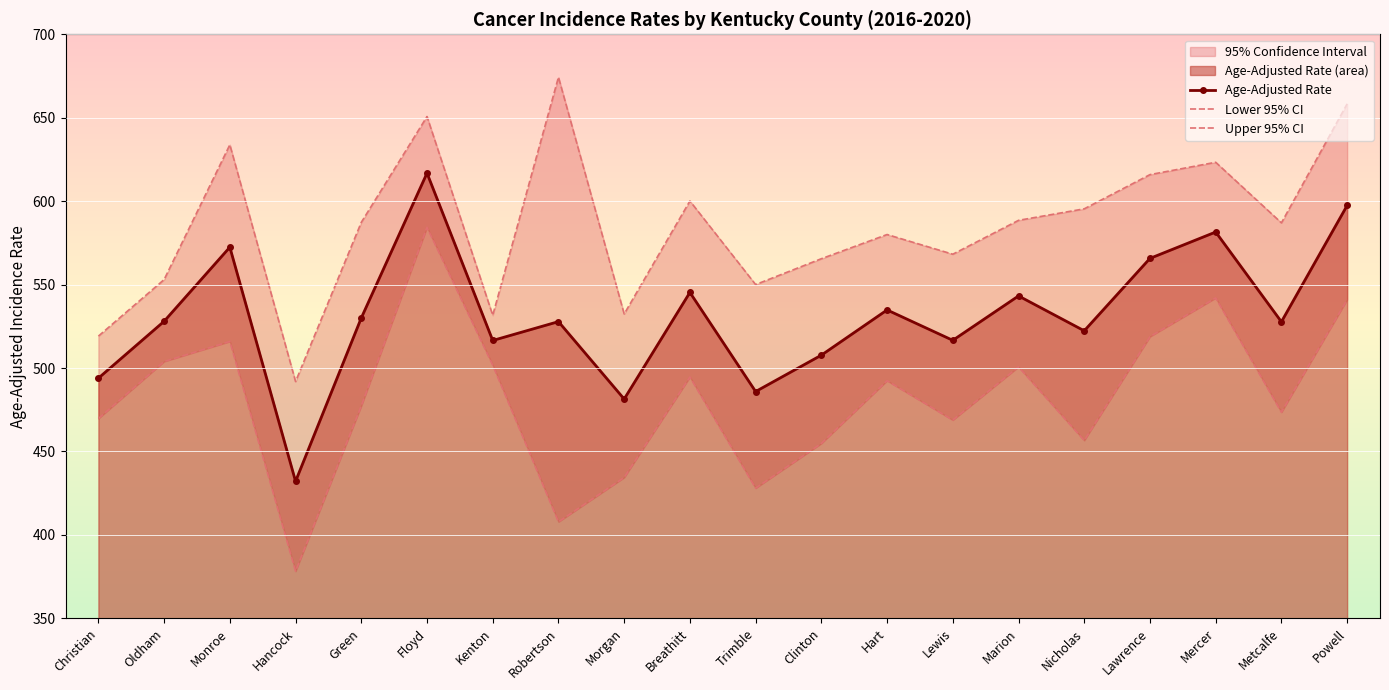

How many lines are shown in the chart?

3